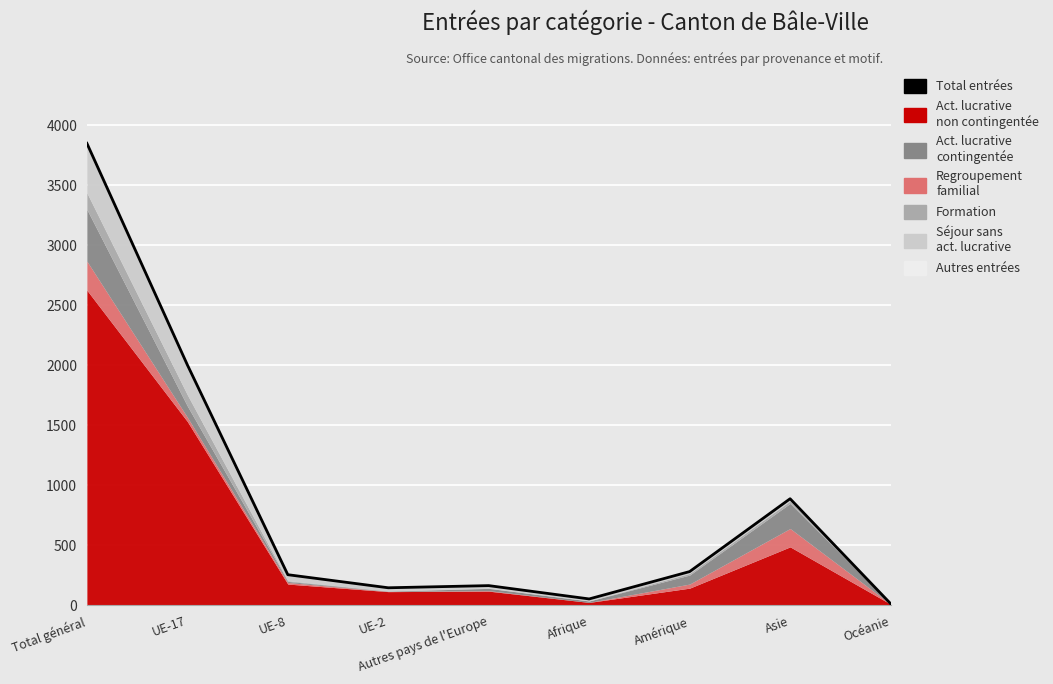

Is it true that the value at UE-2 is 223?

False